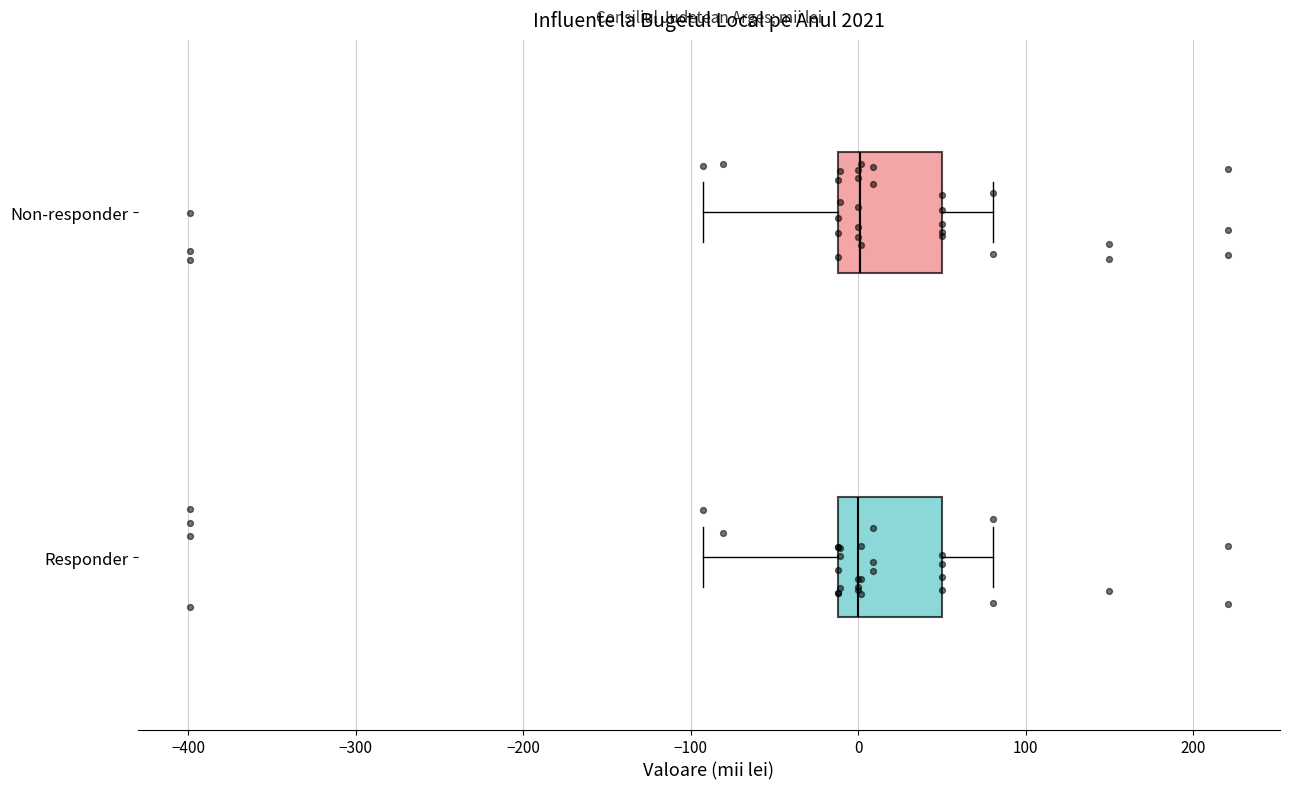

Where does the median line of the box for Non-responder sit on the x-axis? The values are not printed on the chart, so give them approximately, as read against the axis.

0